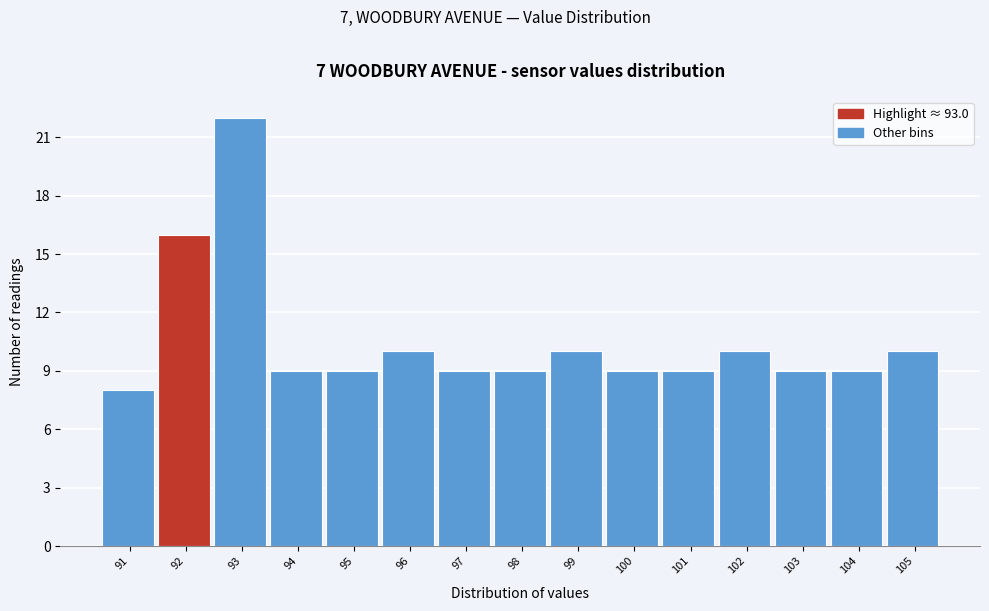

Reading left to right, what are all the values shown in this chart?

8	16	22	9	9	10	9	9	10	9	9	10	9	9	10